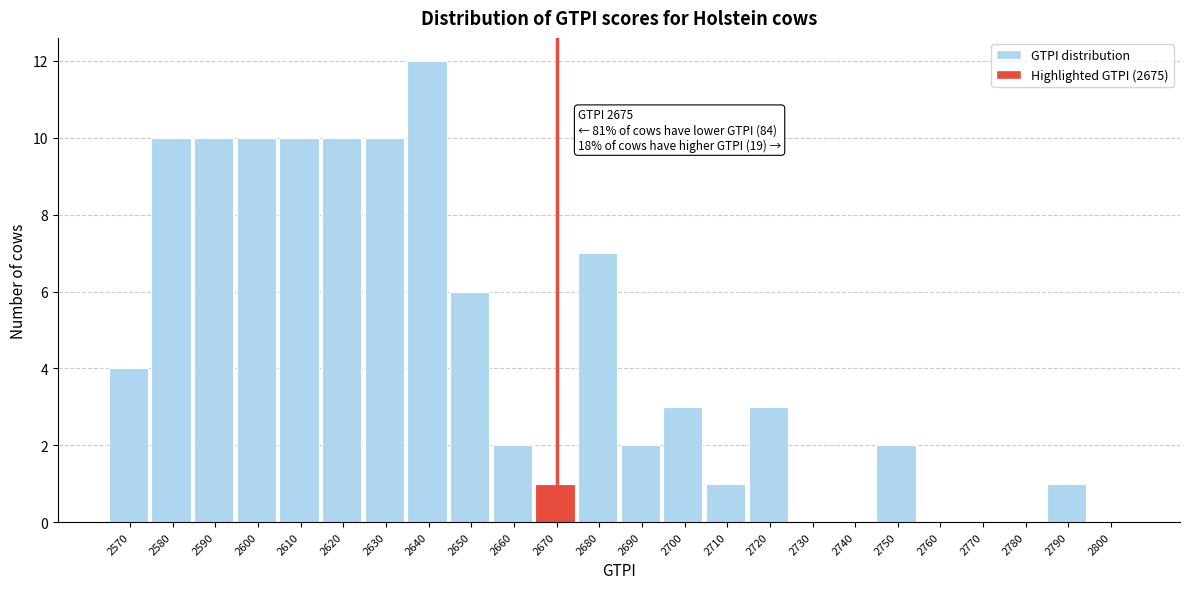

Reading right to left, list all the values displayed in this chart.

2800=0	2790=1	2780=0	2770=0	2760=0	2750=2	2740=0	2730=0	2720=3	2710=1	2700=3	2690=2	2680=7	2670=1	2660=2	2650=6	2640=12	2630=10	2620=10	2610=10	2600=10	2590=10	2580=10	2570=4